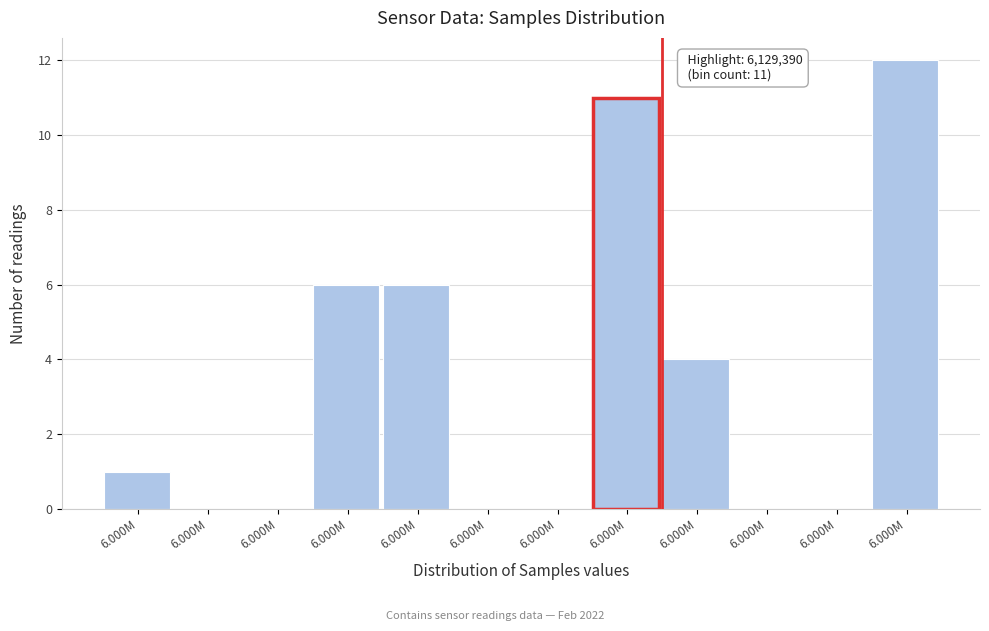

How many distinct data groups are displayed?

1